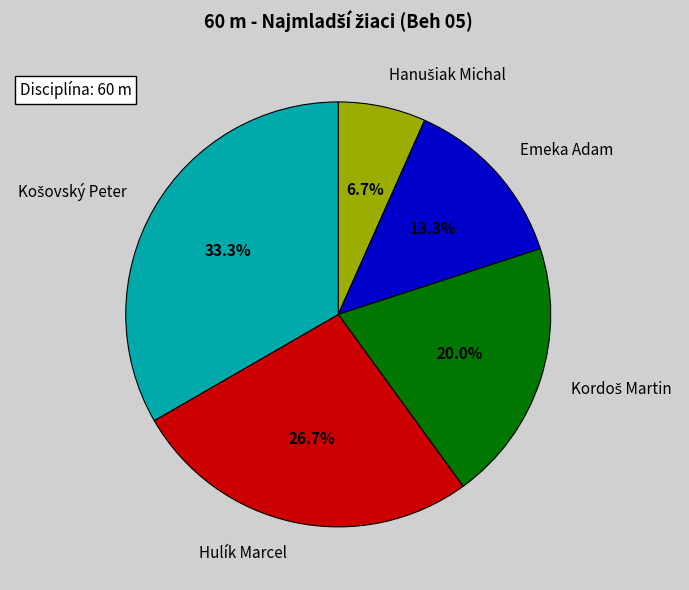

How much of the chart is everything except Hulík Marcel?

73.3%